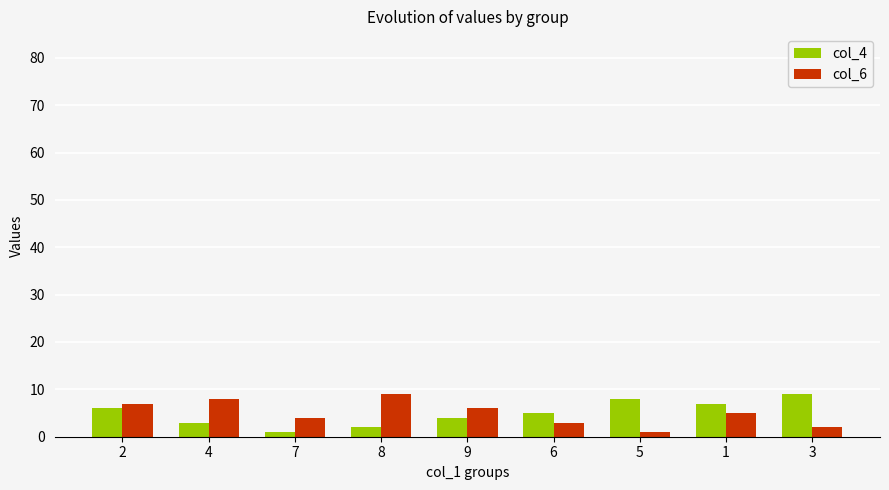

Is the value of col_4 at 6 greater than the value of col_6 at 2?

No